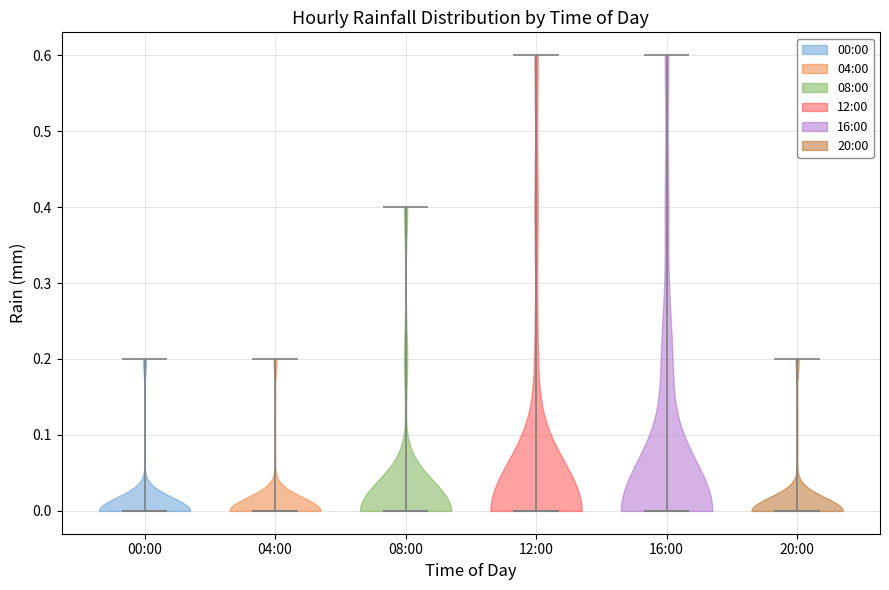

What is the lowest point the violin for 12:00 reaches on the y-axis? The values are not printed on the chart, so give them approximately, as read against the axis.

0.0